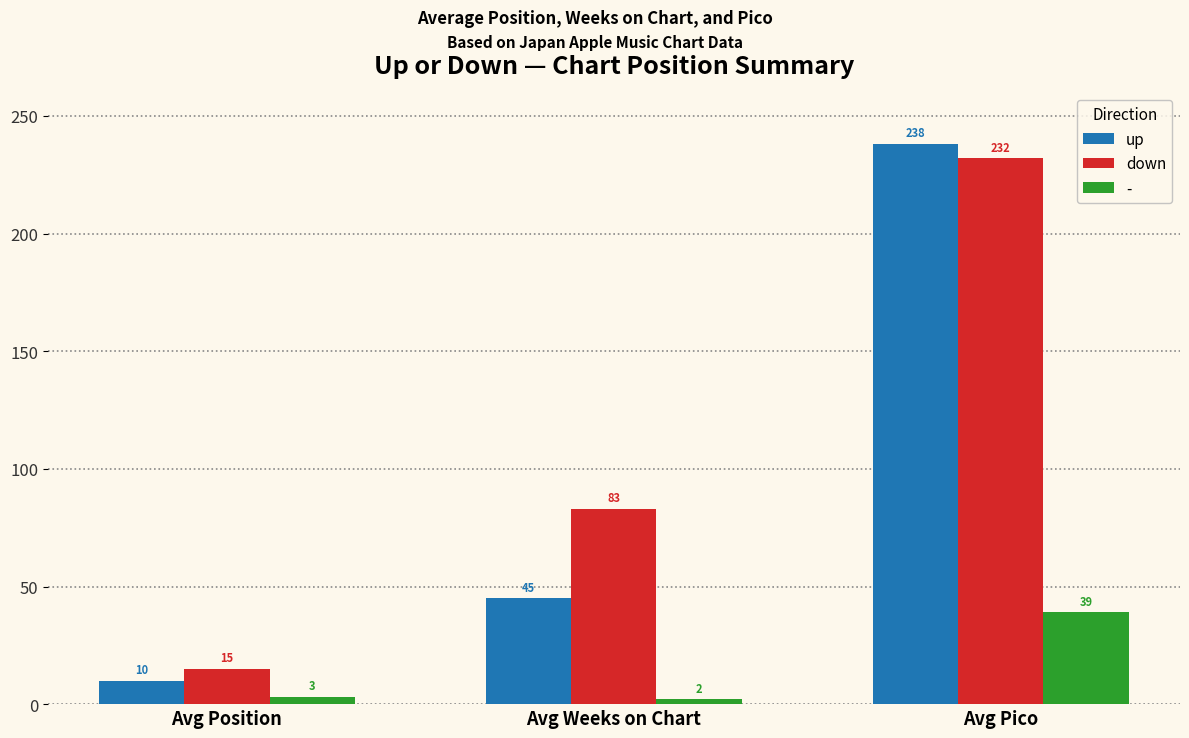

Is it true that up equals 154 at Avg Pico?

False